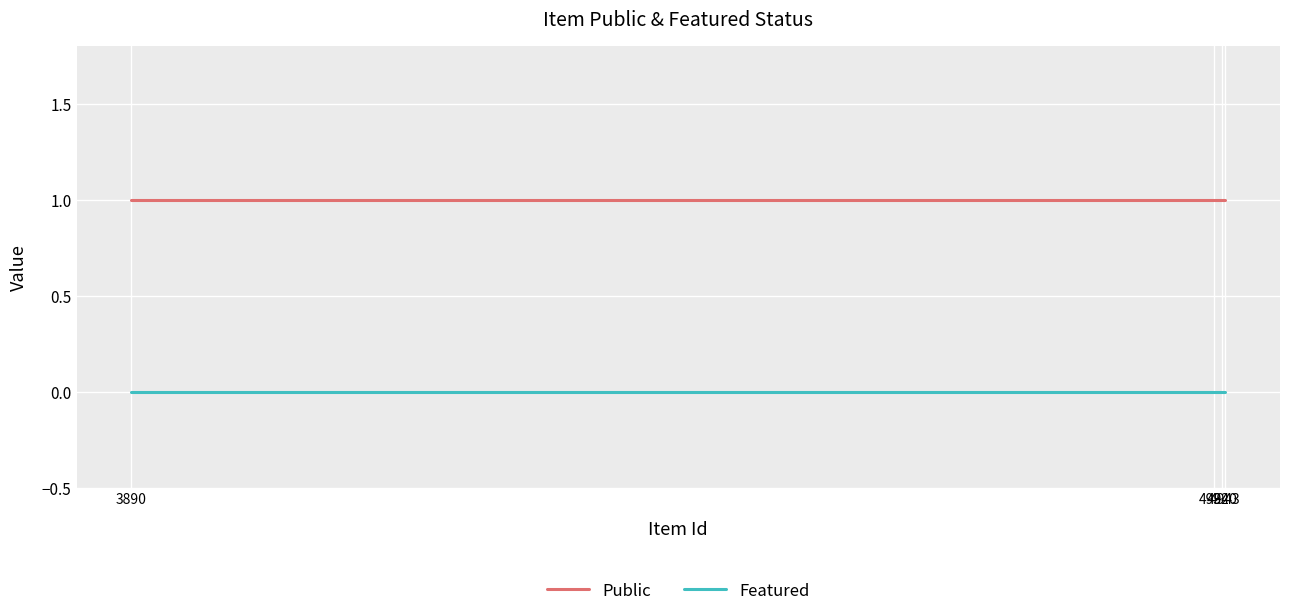

Reading left to right, extract all data points from this chart.

Public: 1	1	1	1
Featured: 0	0	0	0